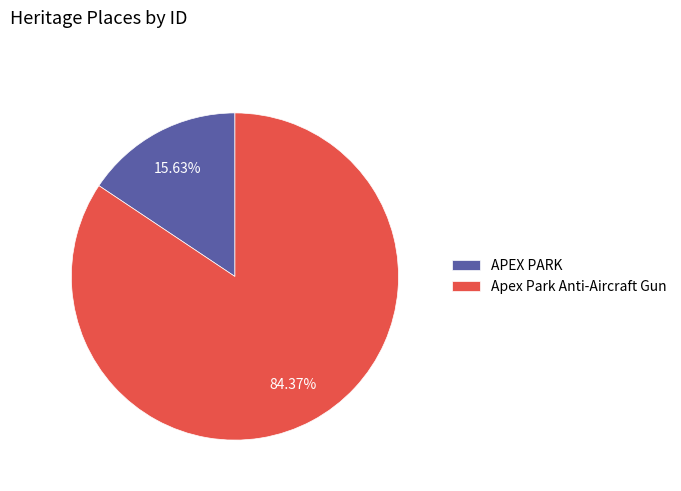

Is it true that APEX PARK is 7% of the pie?

False